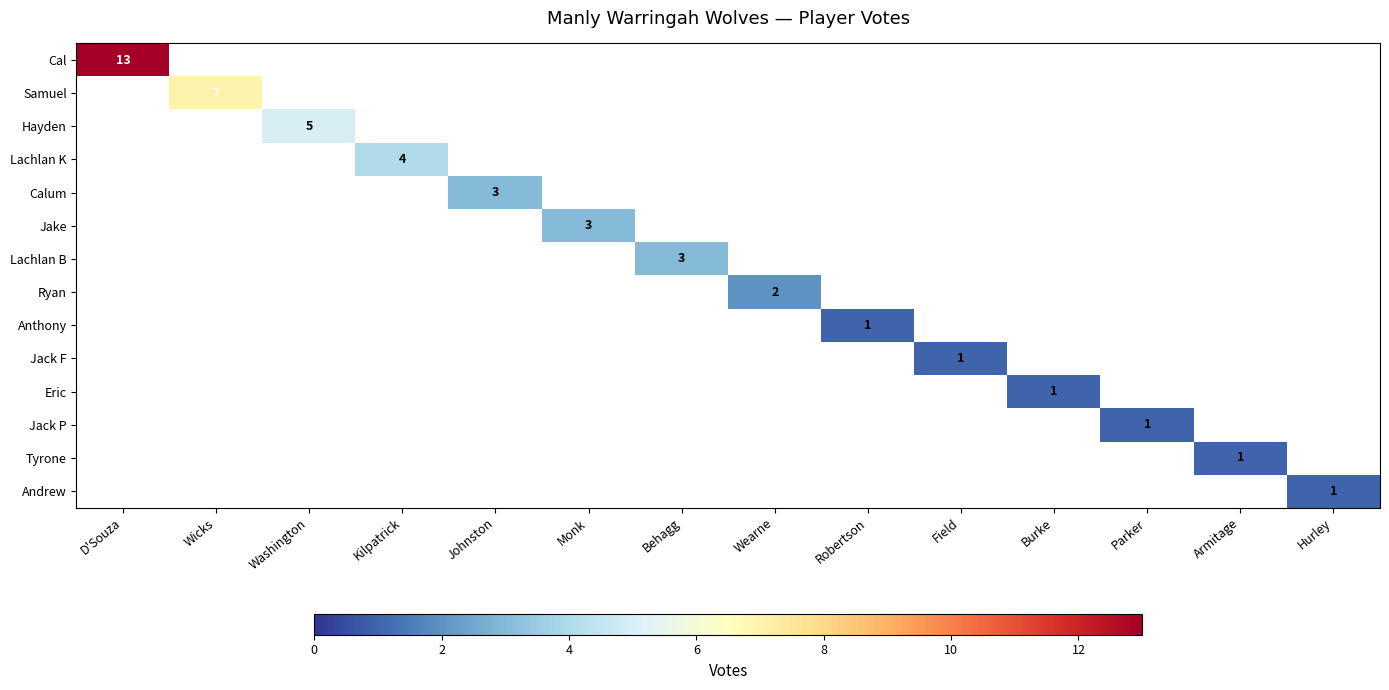

At which label does Cal reach its peak?

D'Souza